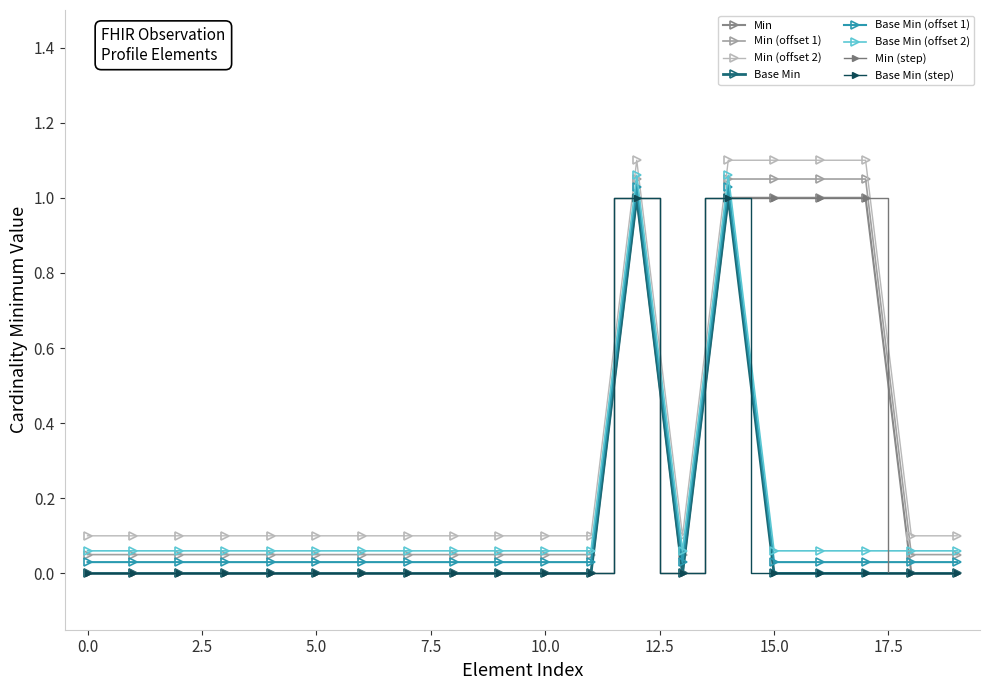

How many categories are shown in the chart?

20